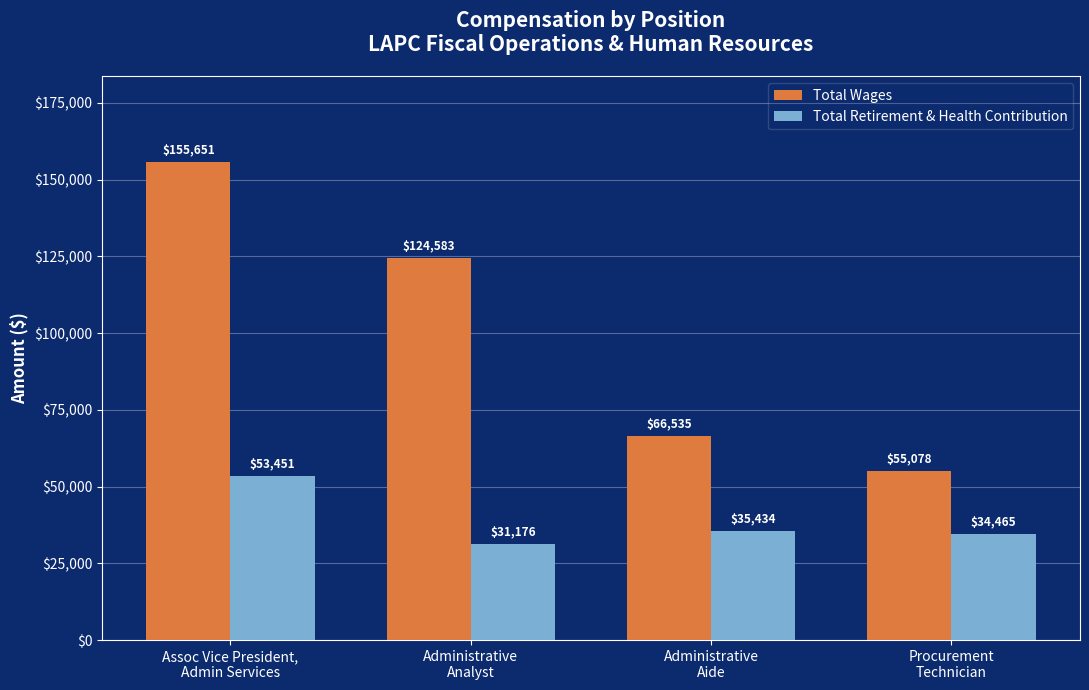

How many bars are there in each group?

2